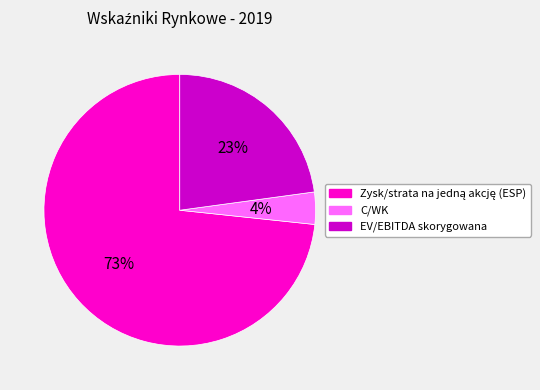

Which has a higher value, C/WK or EV/EBITDA skorygowana?

EV/EBITDA skorygowana